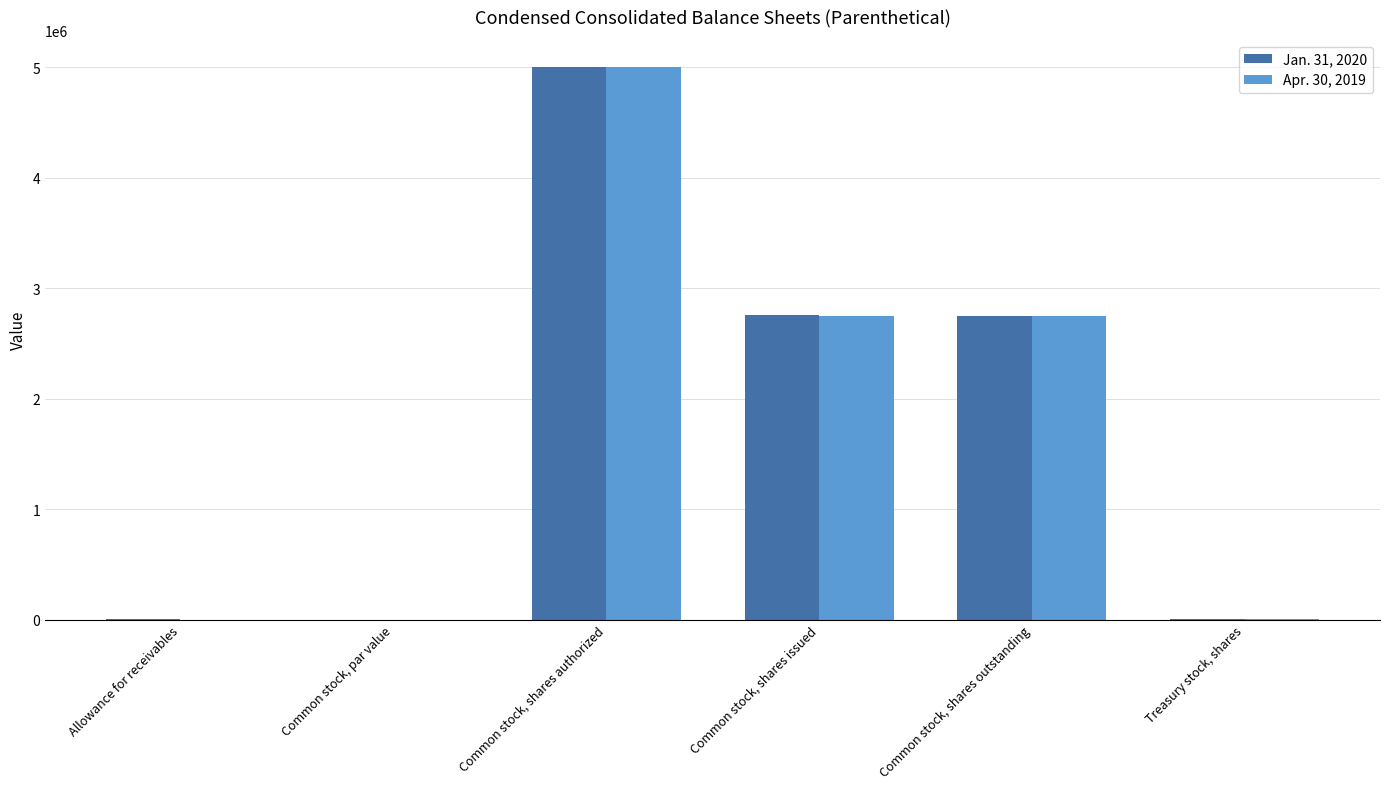

What is the sum of the Apr. 30, 2019 values at Common stock, shares outstanding and Common stock, shares authorized?

7747000.0